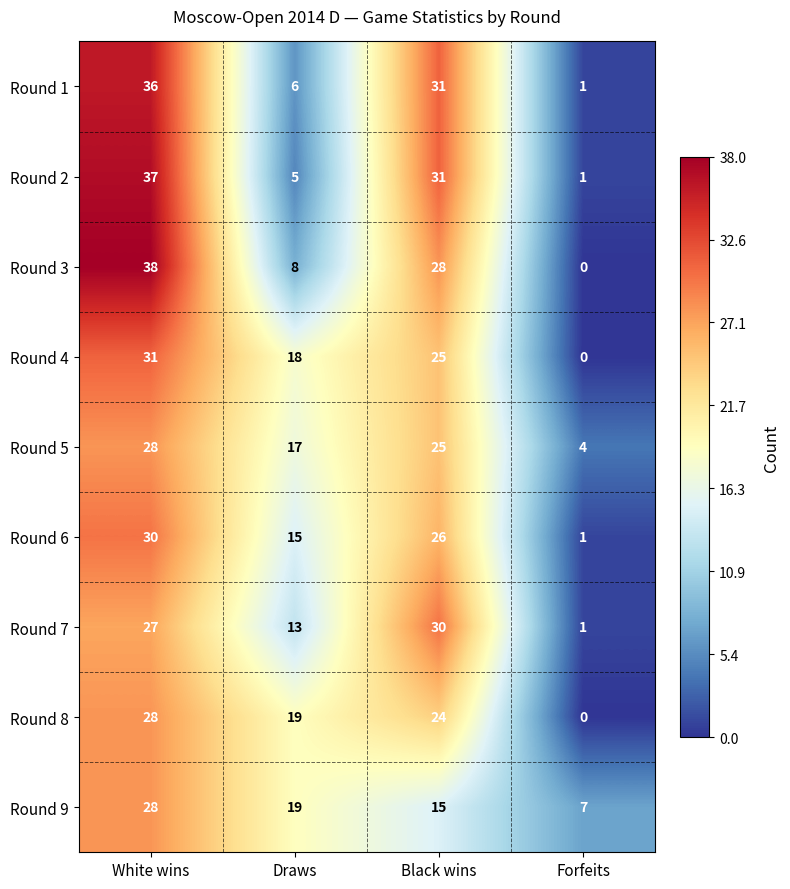

Which category has the lowest value across all series?

Forfeits